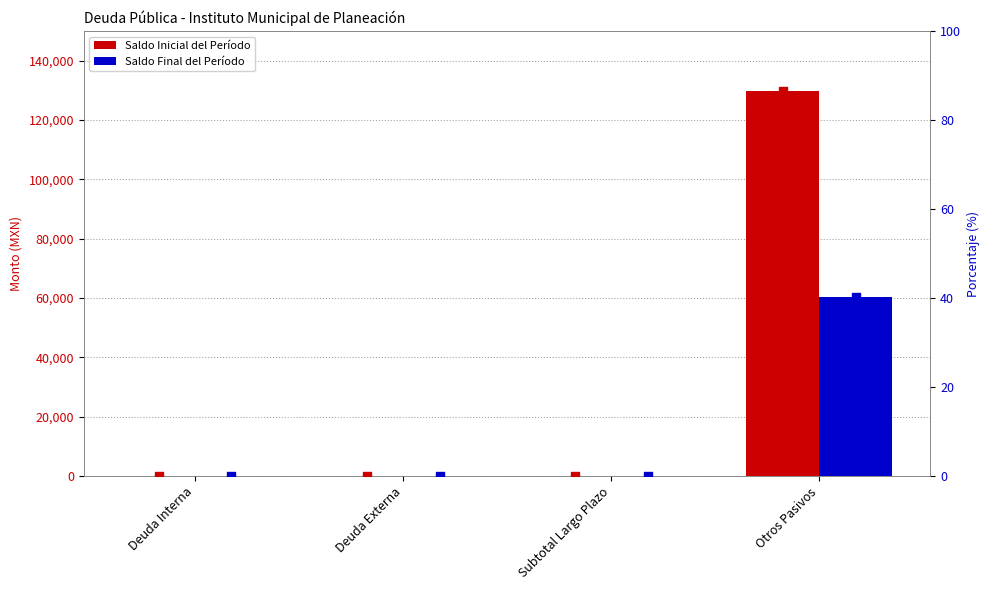

What are all the series names shown in the legend?

Saldo Inicial del Período, Saldo Final del Período, Saldo Inicial del Período %, Saldo Final del Período %